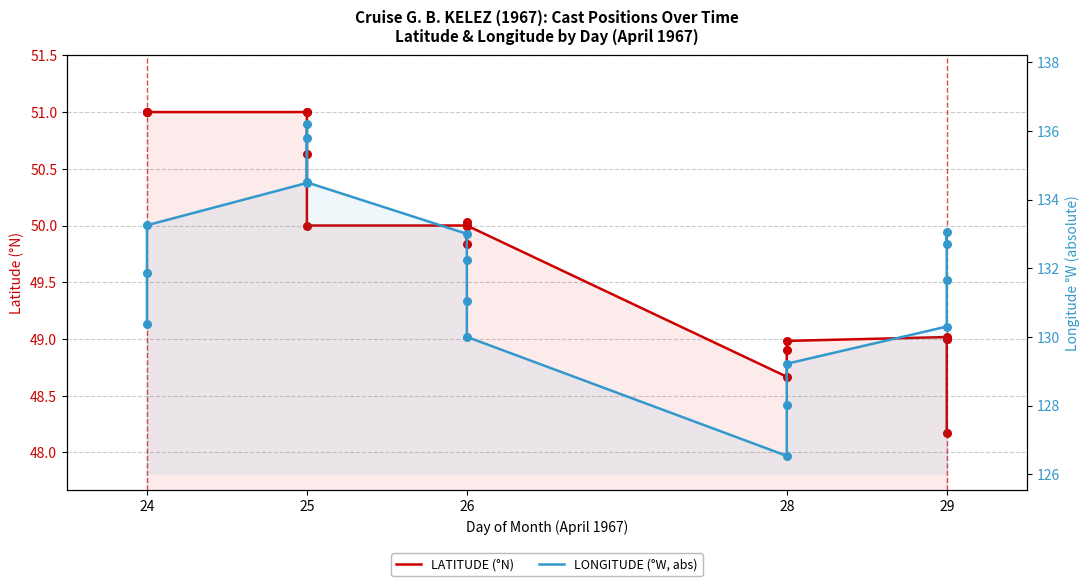

What are all the series names shown in the legend?

LATITUDE (°N), LONGITUDE (°W, abs)